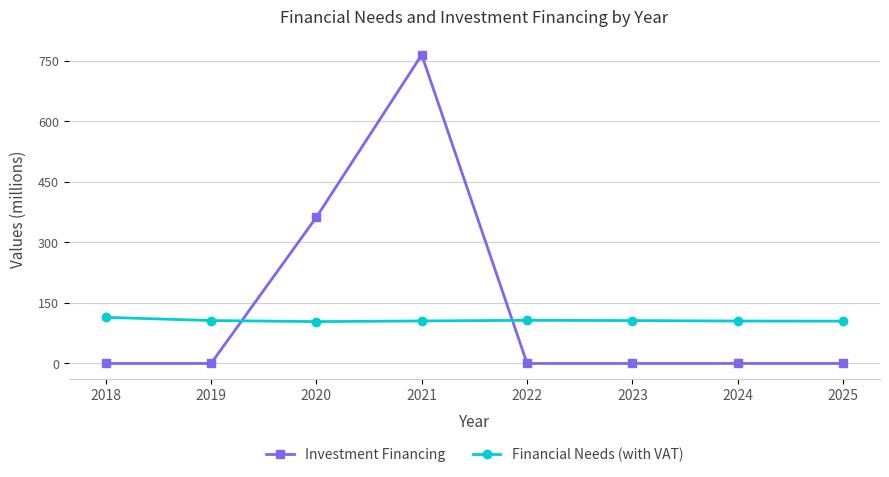

Is the value of Financial Needs (with VAT) at 2019 greater than the value of Investment Financing at 2025?

Yes